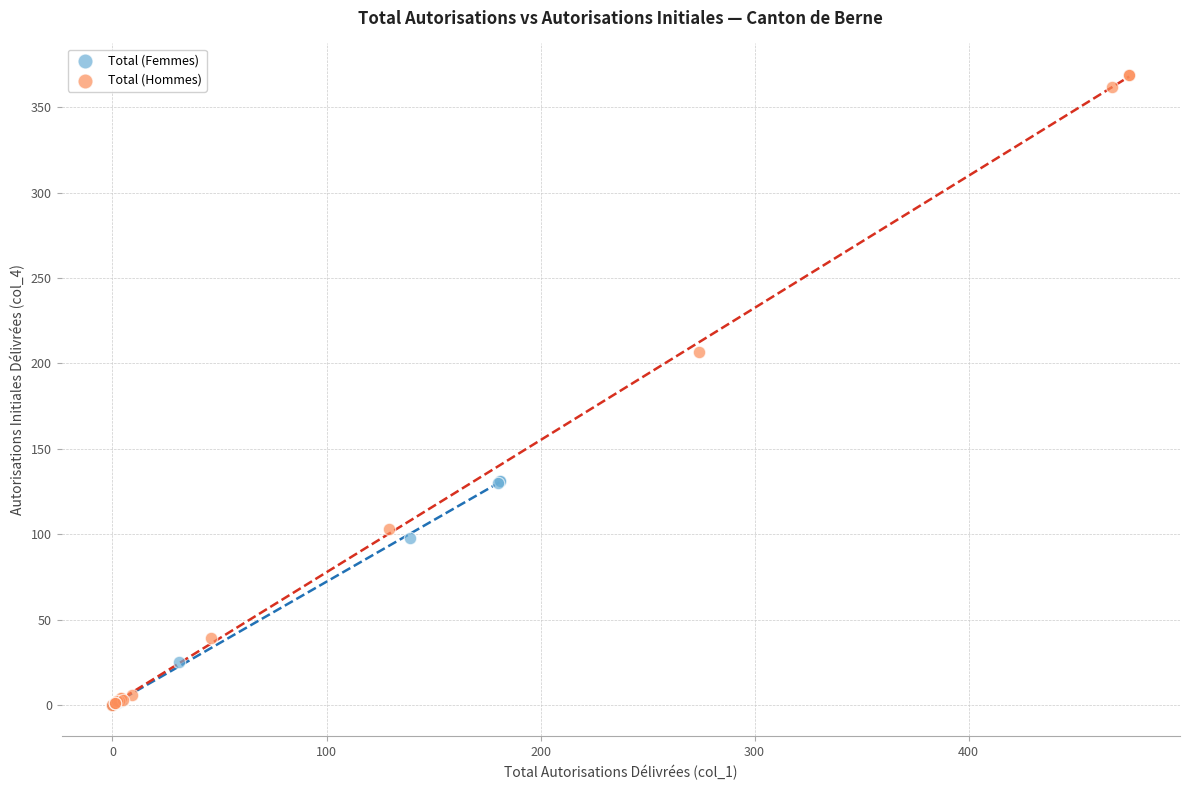

Which series has the largest Y range (max minus min)?

Total (Hommes)